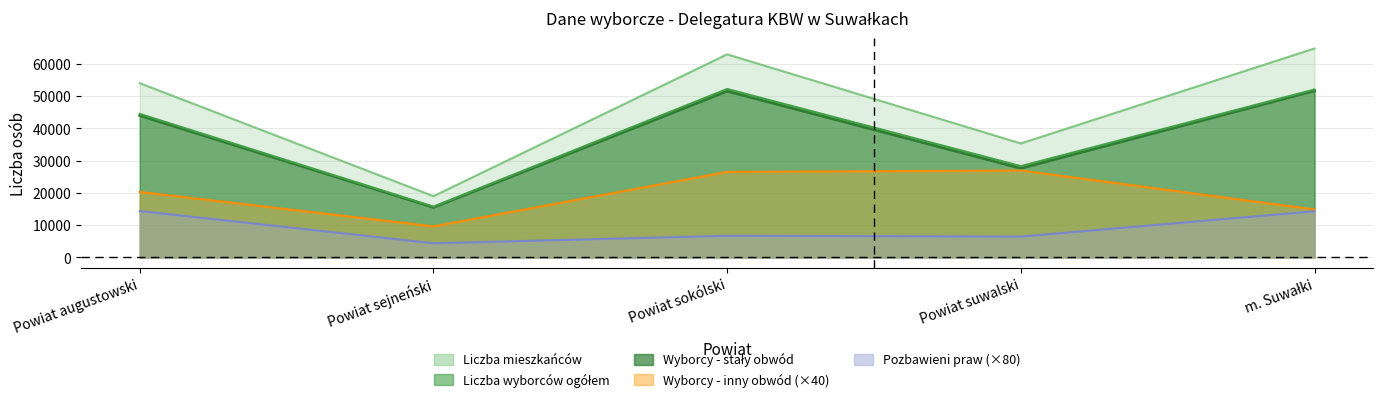

Reading left to right, list all the values displayed in this chart.

Liczba mieszkańców: 54021	18993	62955	35336	64780
Liczba wyborców ogółem: 44504	15768	52223	28317	52061
Liczba wyborców stały obwód: 43996	15527	51560	27643	51689
Liczba wyborców inne: 20320	9640	26520	26960	14880
Liczba pozbaw. praw: 14400	4400	6720	6480	14320